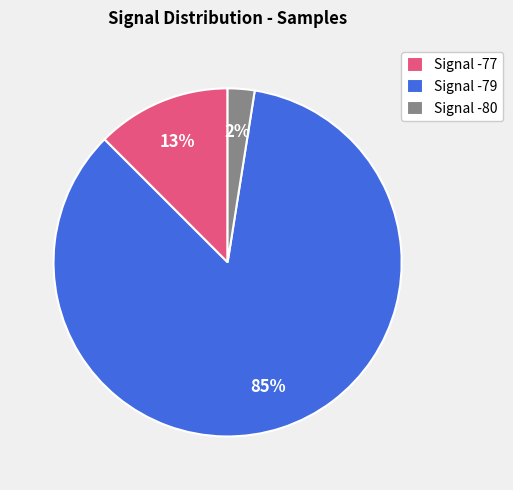

What is the largest slice in the pie chart?

Signal -79